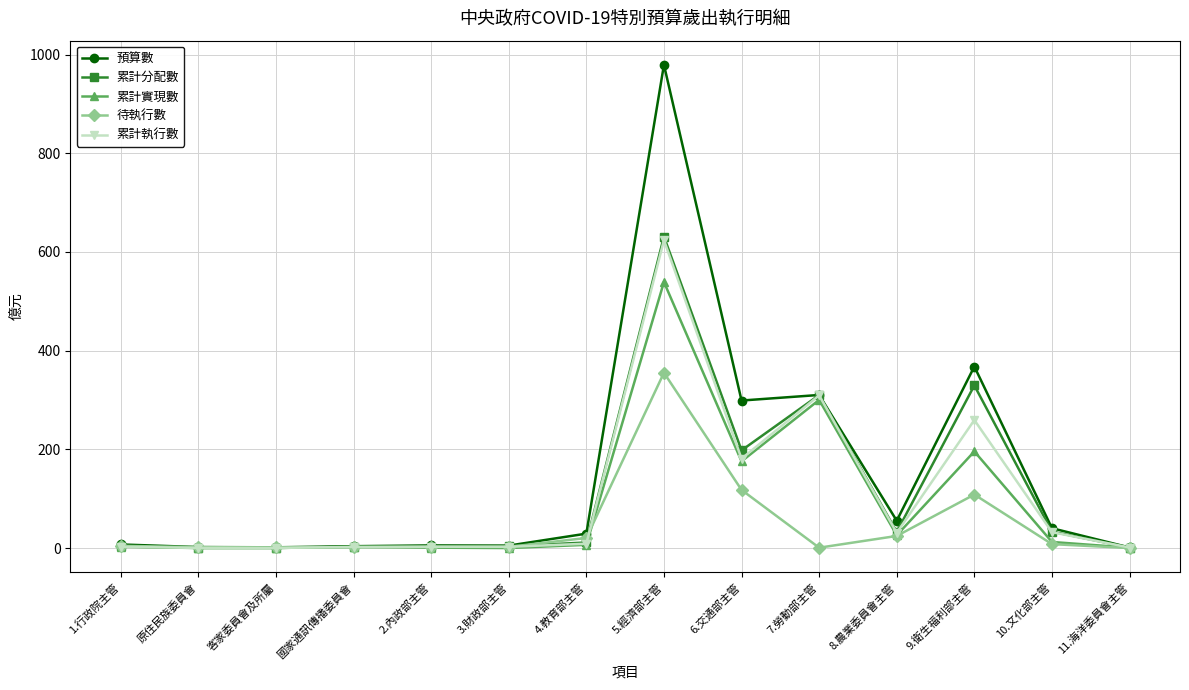

What is the highest value of the 累計分配數 series?

631.1